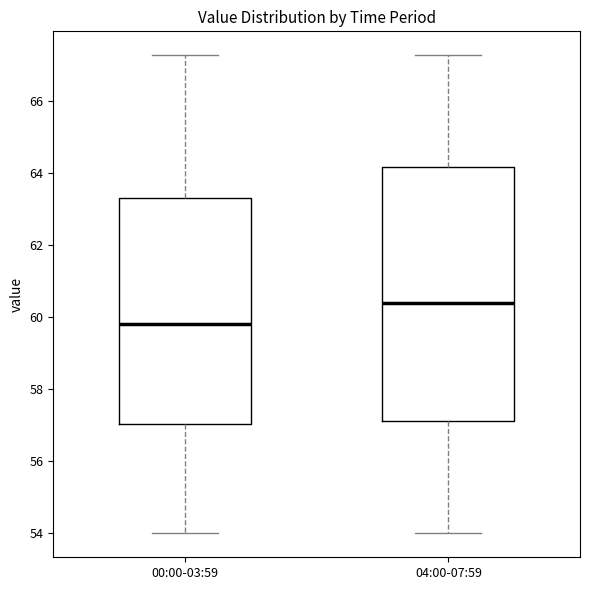

Where does the upper whisker of the box for 00:00-03:59 end on the y-axis? The values are not printed on the chart, so give them approximately, as read against the axis.

67.2